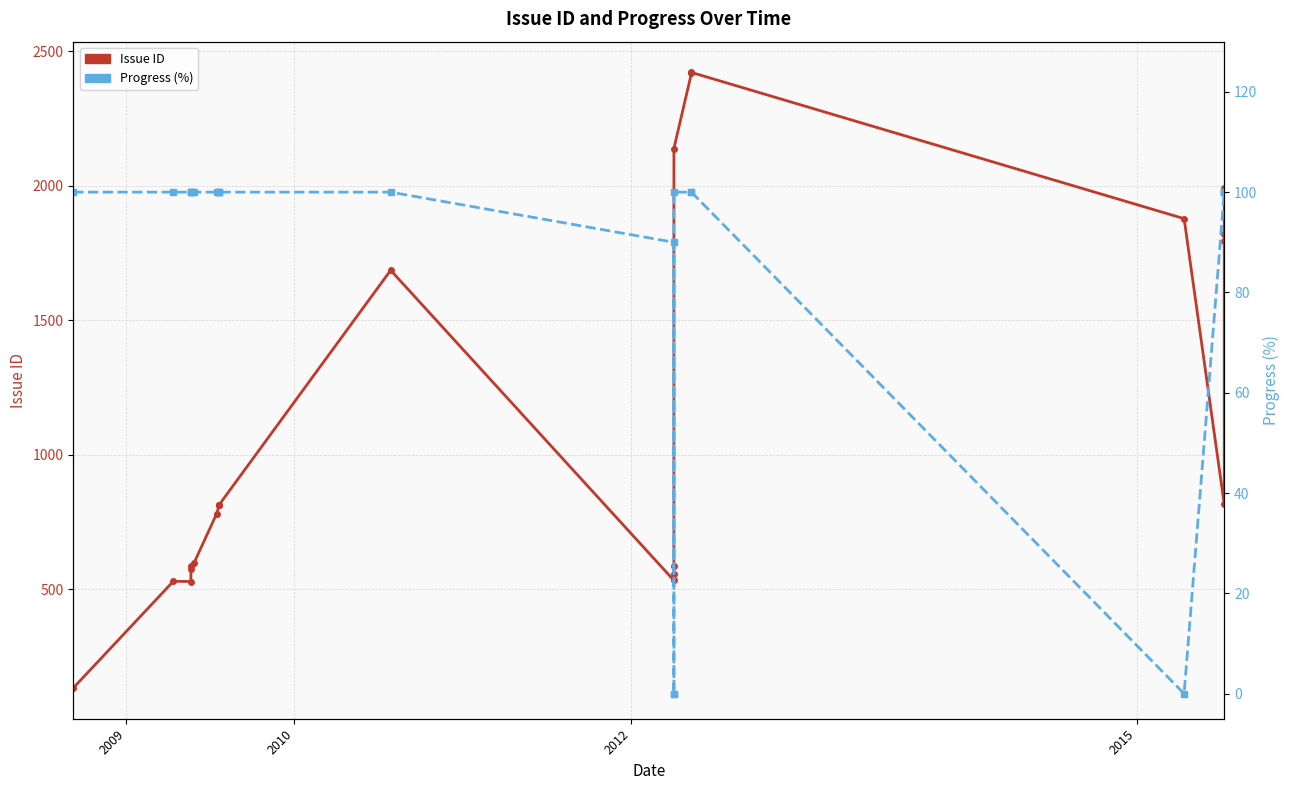

Rank the series by their average value, from highest to lowest.

Issue ID, Progress (%)